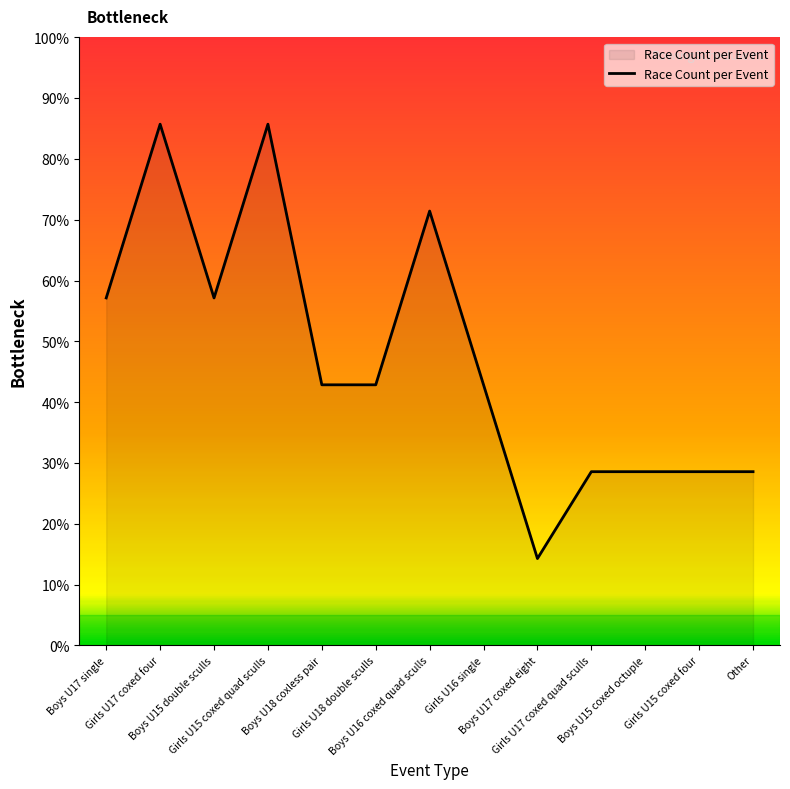

True or false: the data shows 15.8 at Boys U15 double sculls.

False